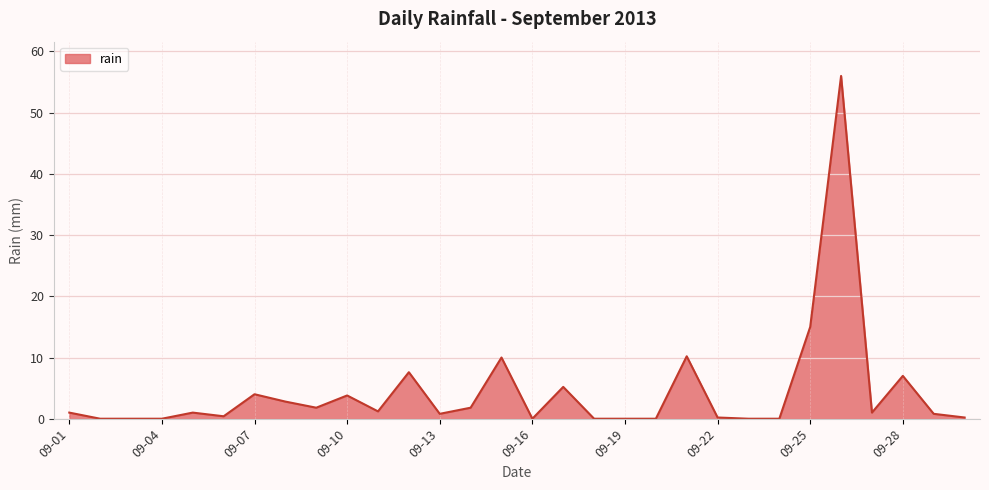

What is the maximum value shown in the chart?

56.0